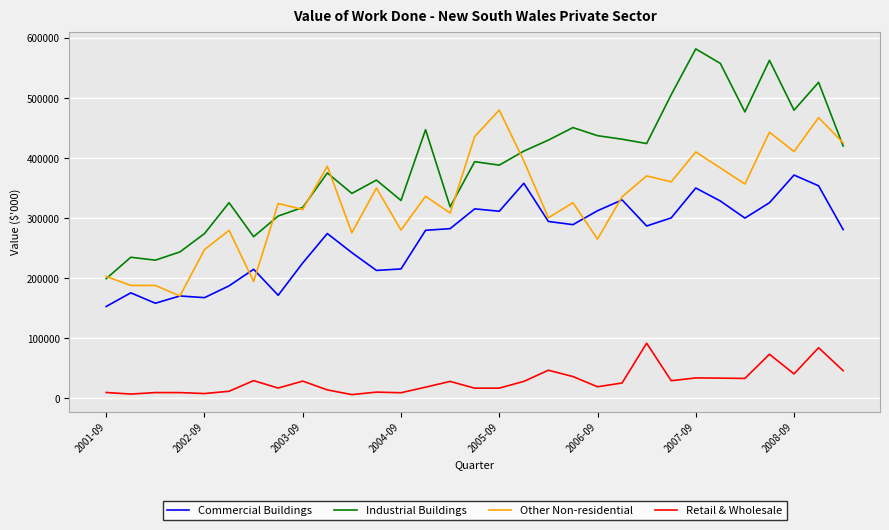

What is the minimum value for Other Non-residential?

170495